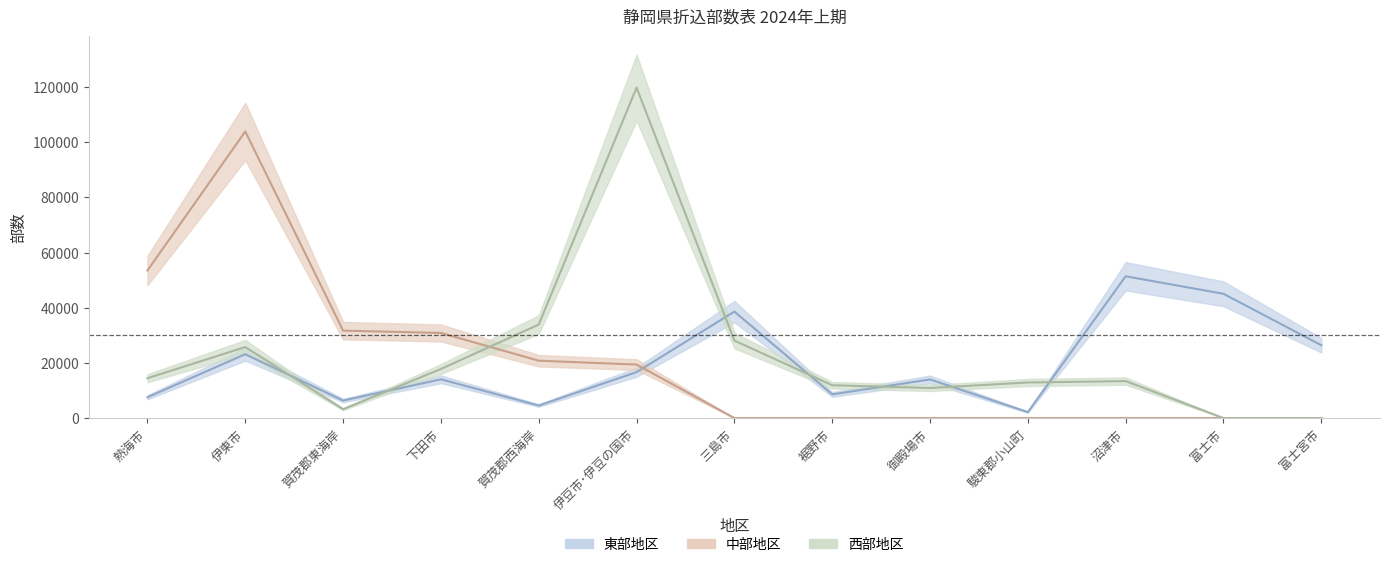

What is the difference between the highest and lowest values at 裾野市?

11900